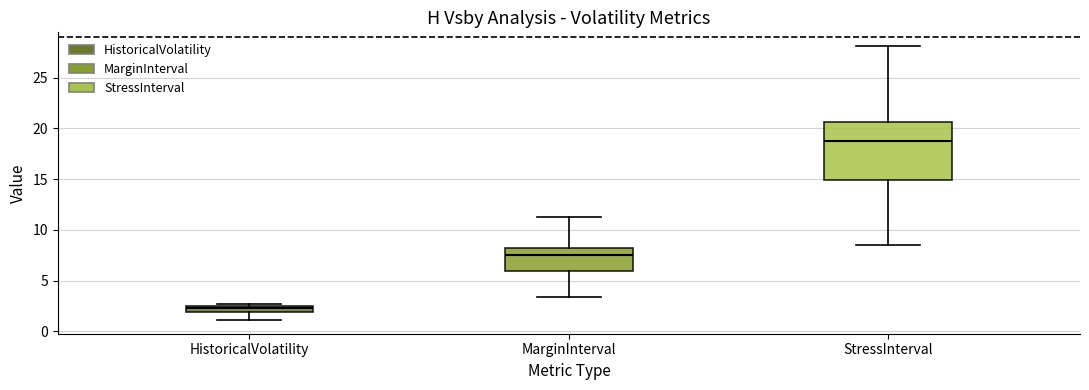

Where does the lower whisker of the box for HistoricalVolatility end on the y-axis? The values are not printed on the chart, so give them approximately, as read against the axis.

1.0